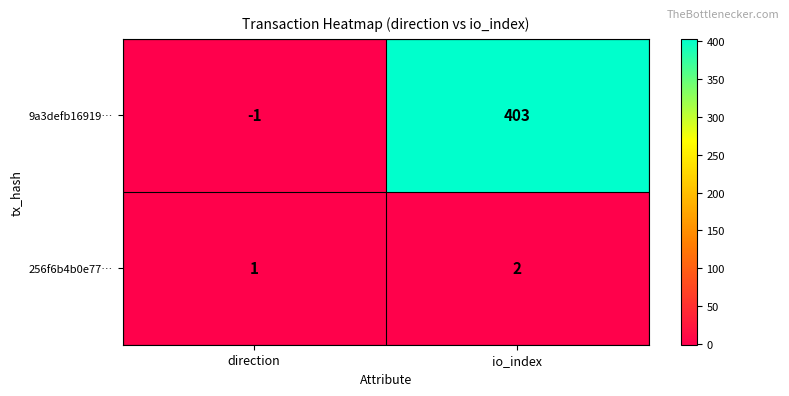

Is it true that 256f6b4b0e77… equals 4 at io_index?

False